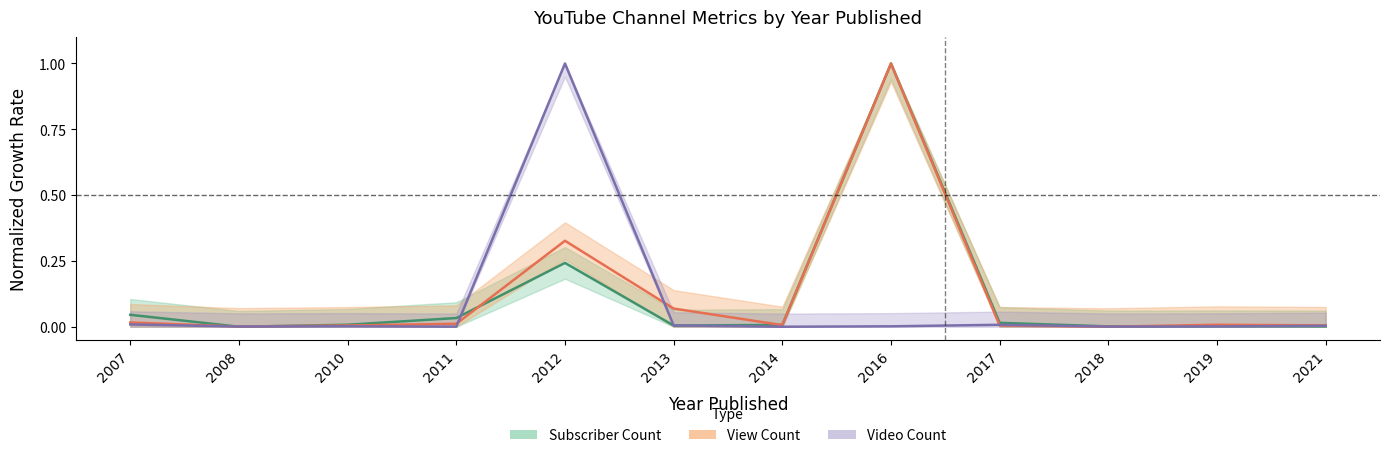

What is the highest value of the View Count series?

1.0